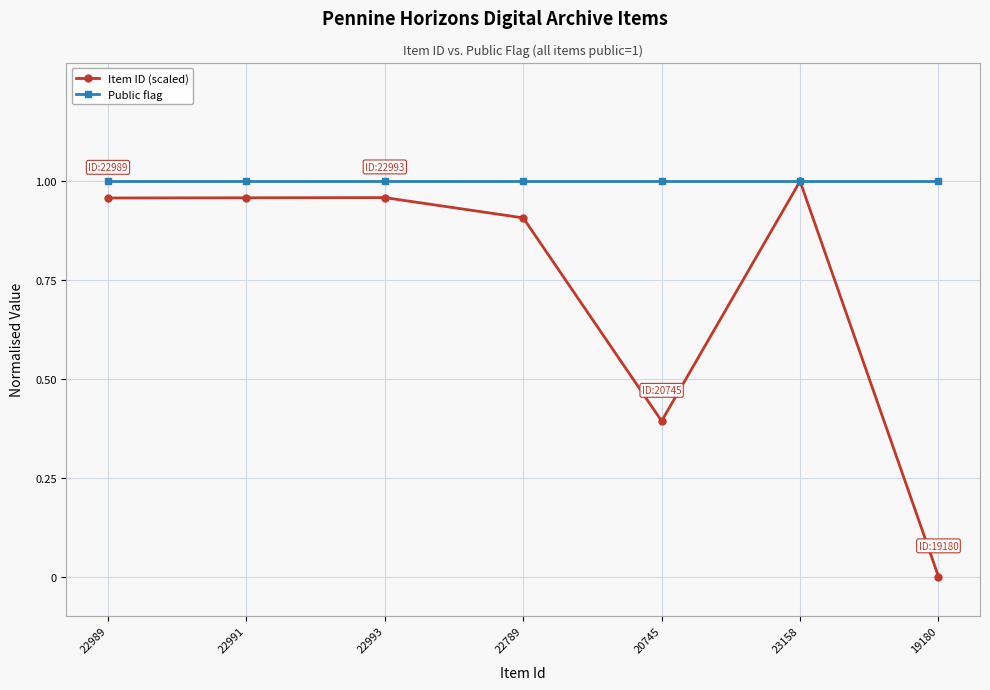

In Item ID (scaled), how many points are higher than both neighbors (excluding endpoints)?

2